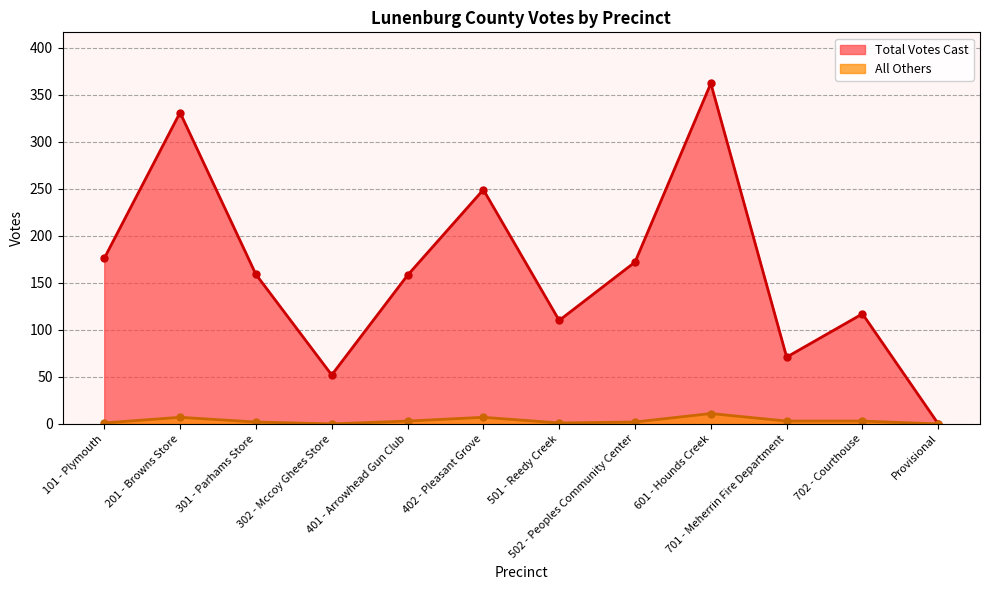

How many data points in Total Votes Cast are above 159?

5